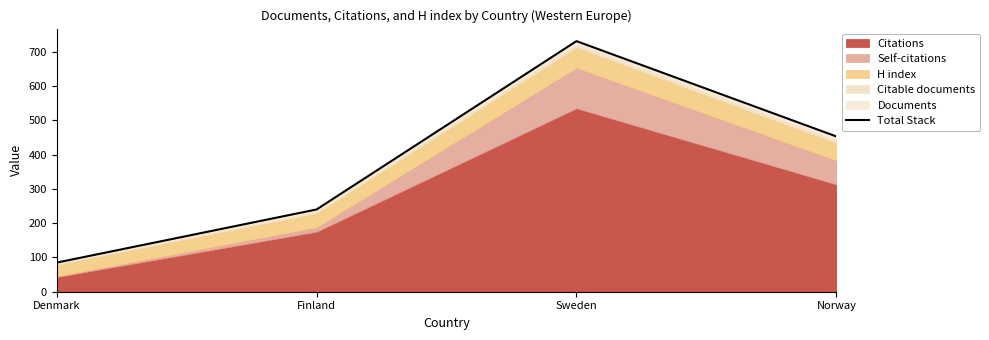

What is the difference between the values at Norway and Finland?

213